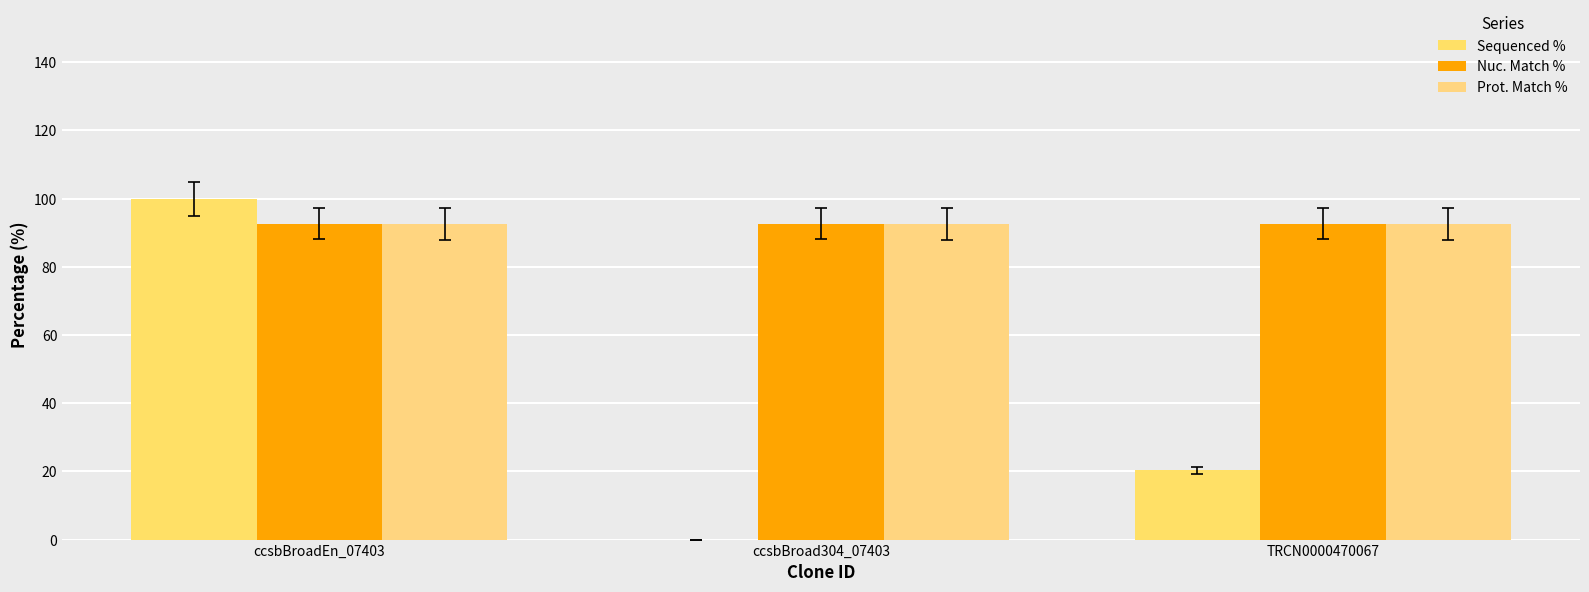

What is the label of the 2nd bar from the left?

ccsbBroad304_07403